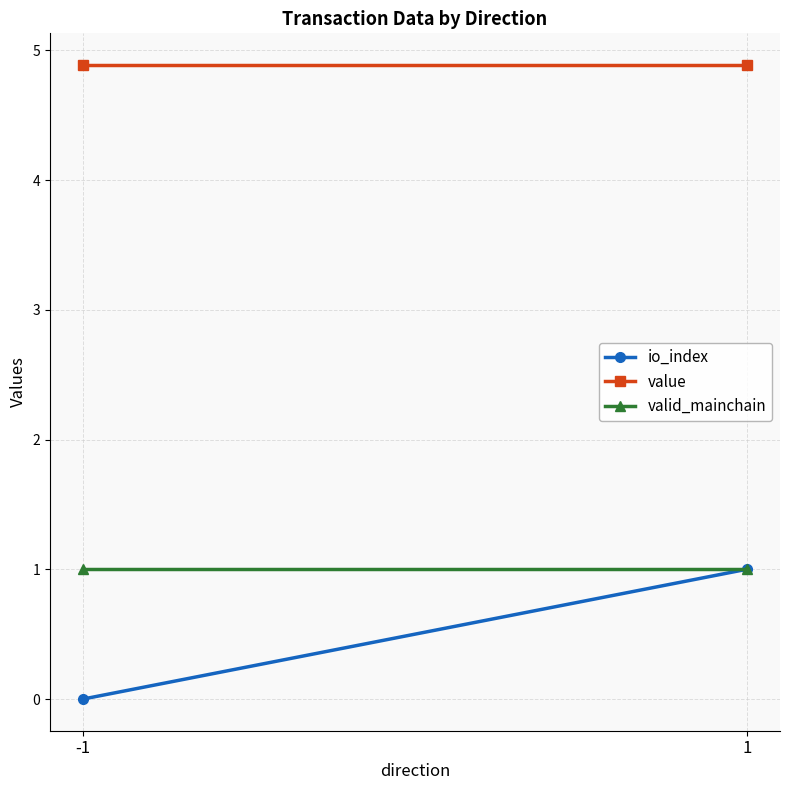

List the labels in order of valid_mainchain value, smallest first.

-1, 1